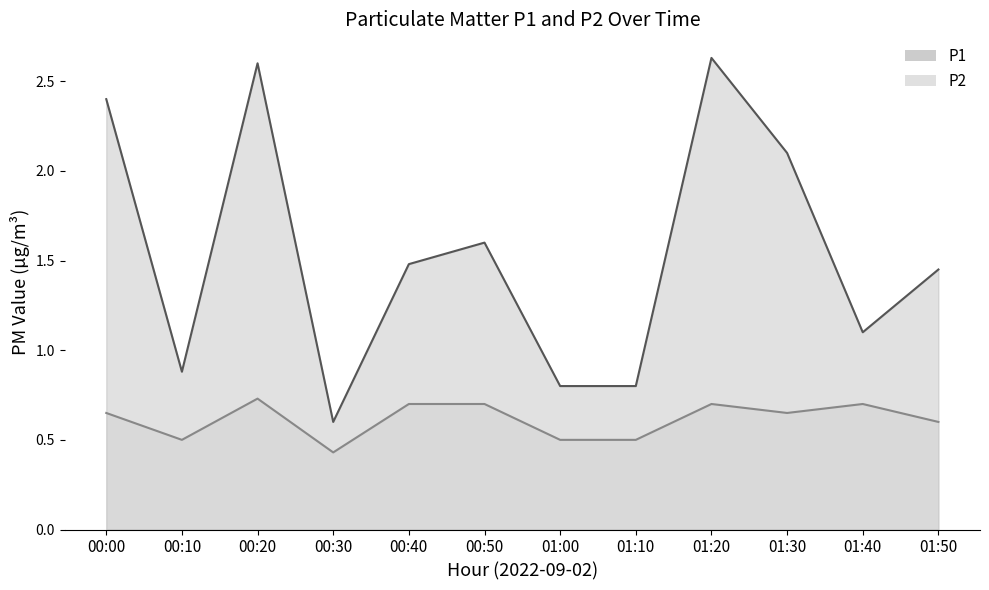

Reading right to left, list all the values displayed in this chart.

P1_line: 1.4	1.1	2.1	2.6	0.8	0.8	1.6	1.5	0.6	2.6	0.9	2.4
P2_line: 0.6	0.7	0.7	0.7	0.5	0.5	0.7	0.7	0.4	0.7	0.5	0.7